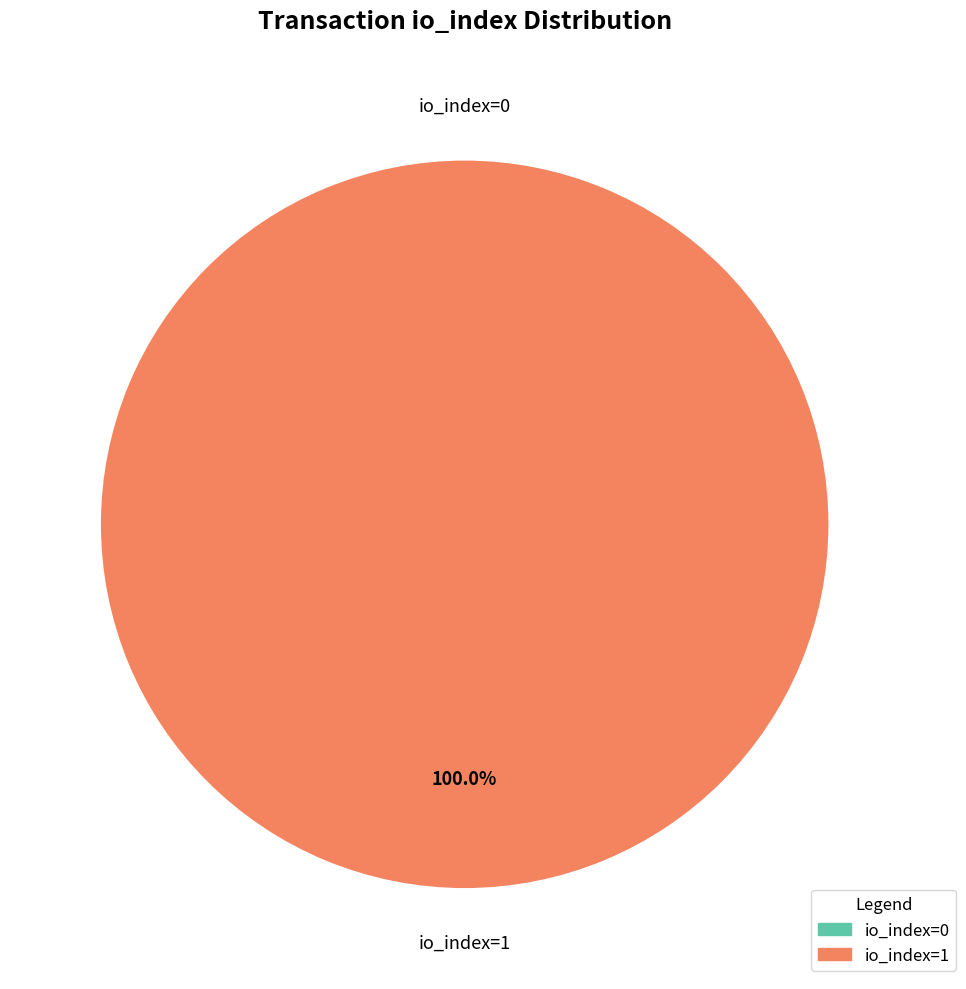

Which category has the smallest portion of the pie?

direction=-1 (io_index=0)